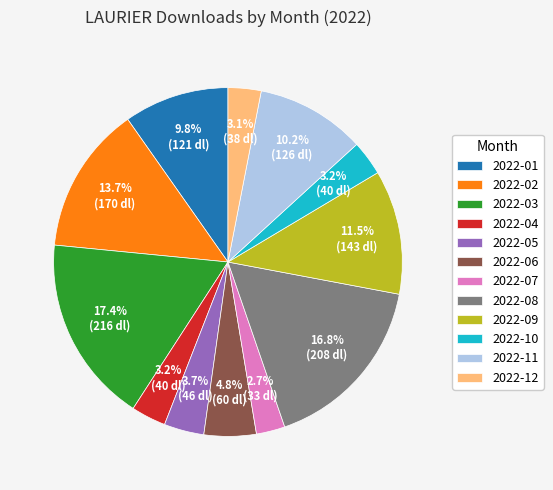

How many segments does this pie chart have?

12